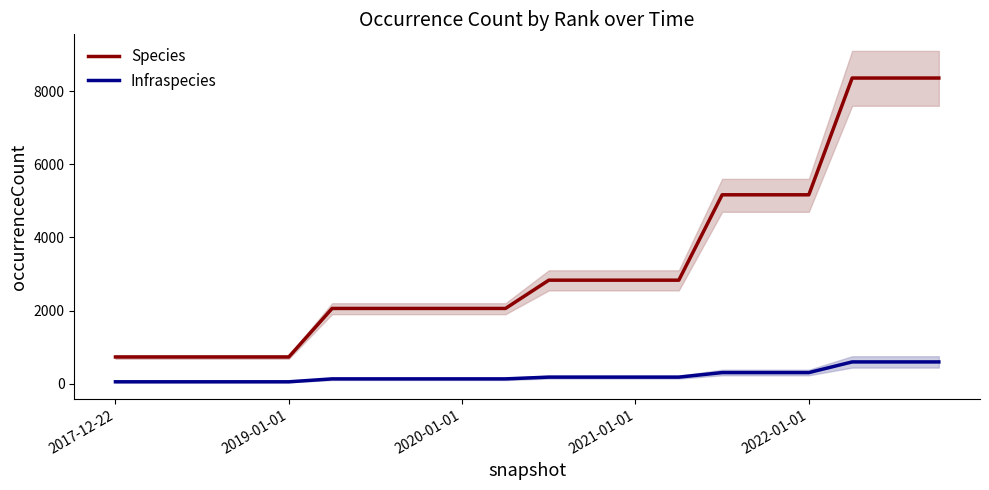

List the series in order of their peak value, highest first.

Species, Infraspecies